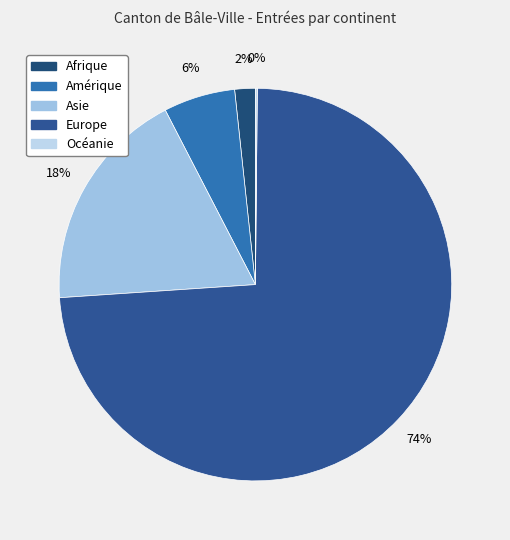

What percentage is NOT represented by Europe?

26.2%